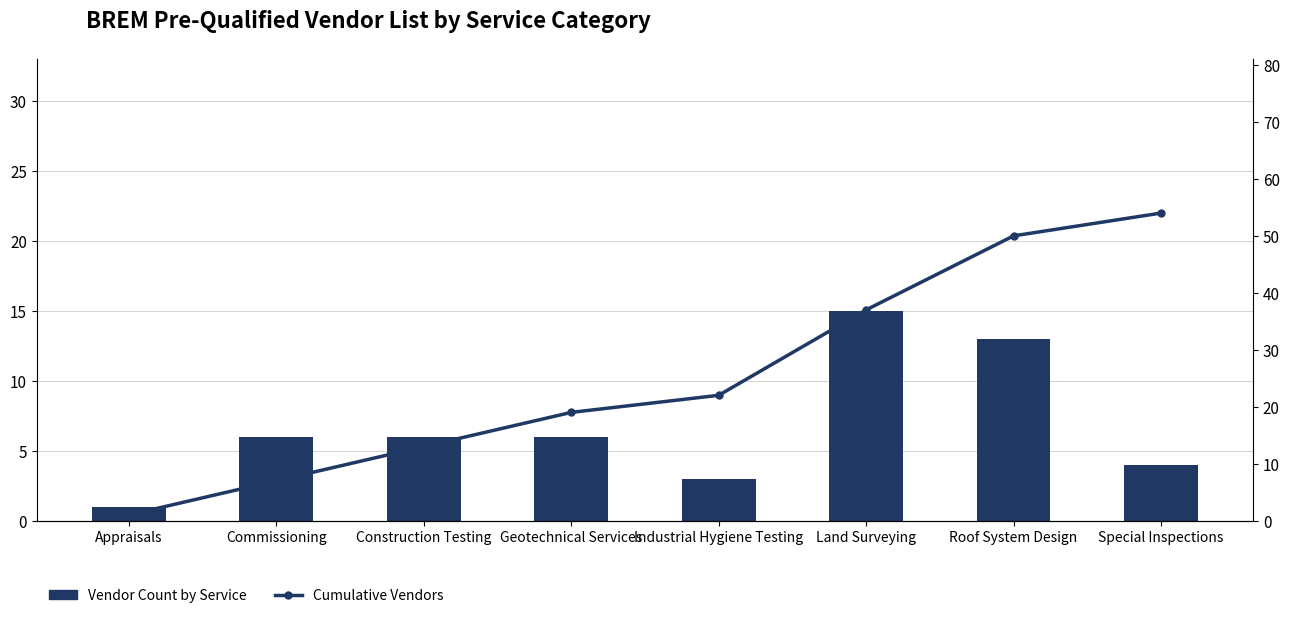

The Vendor Count by Service series shows 1 at Appraisals. True or false?

False